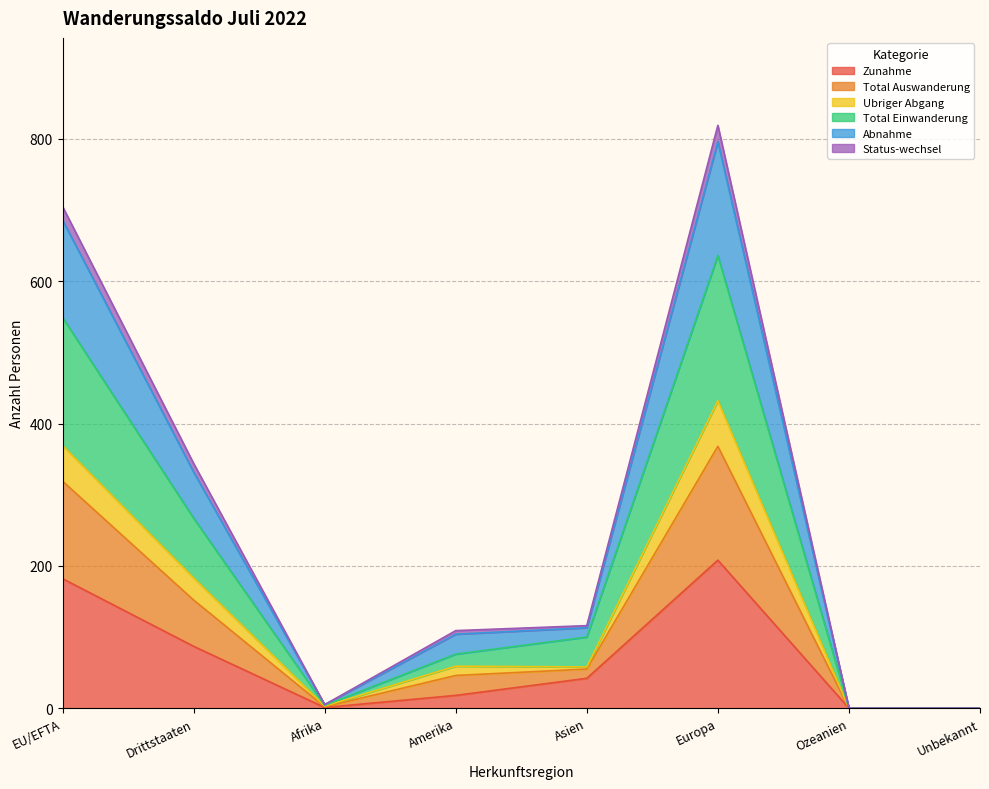

Between Ozeanien and Afrika, which is larger?

Afrika